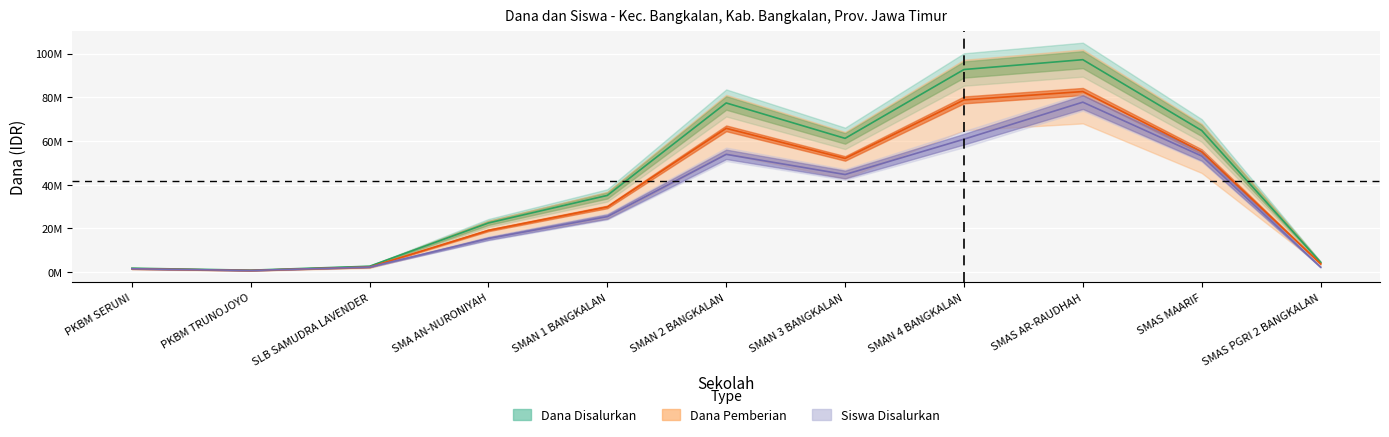

Is the value of Dana Pemberian at SMAN 2 BANGKALAN greater than the value of Siswa Disalurkan at SLB SAMUDRA LAVENDER?

Yes